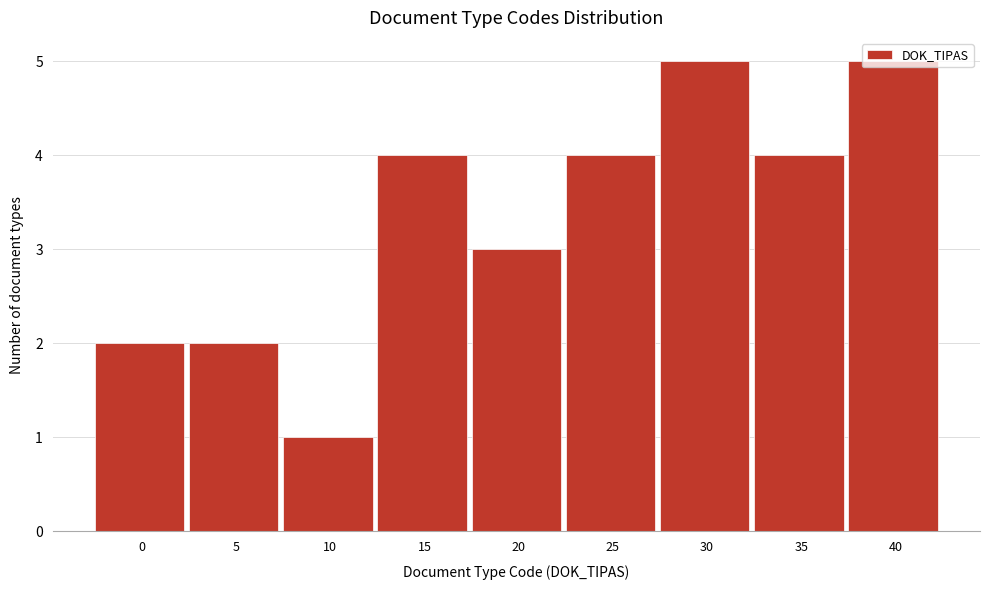

What is the ratio of the value at 5 to the value at 25?

0.5